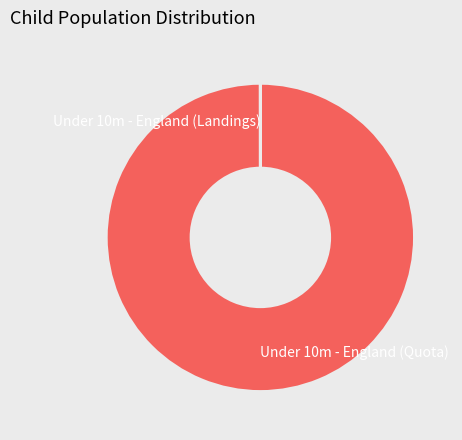

Is Under 10m - England (Quota) the majority of the pie?

Yes